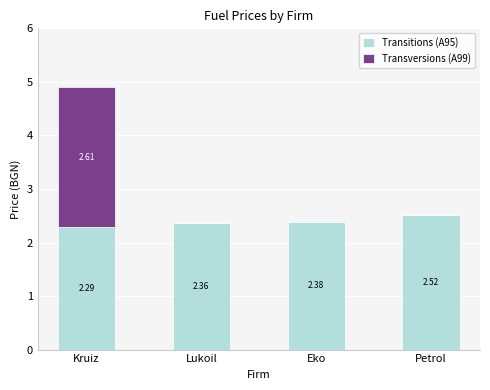

Where is Transitions (A95) nearest to the value 2?

Kruiz